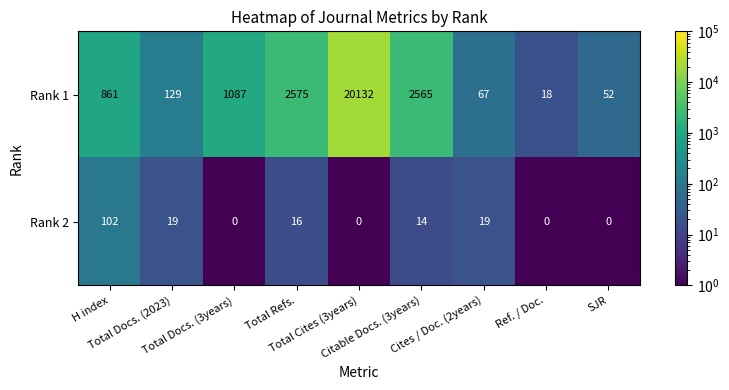

Which series has the largest total across all categories?

Rank 1